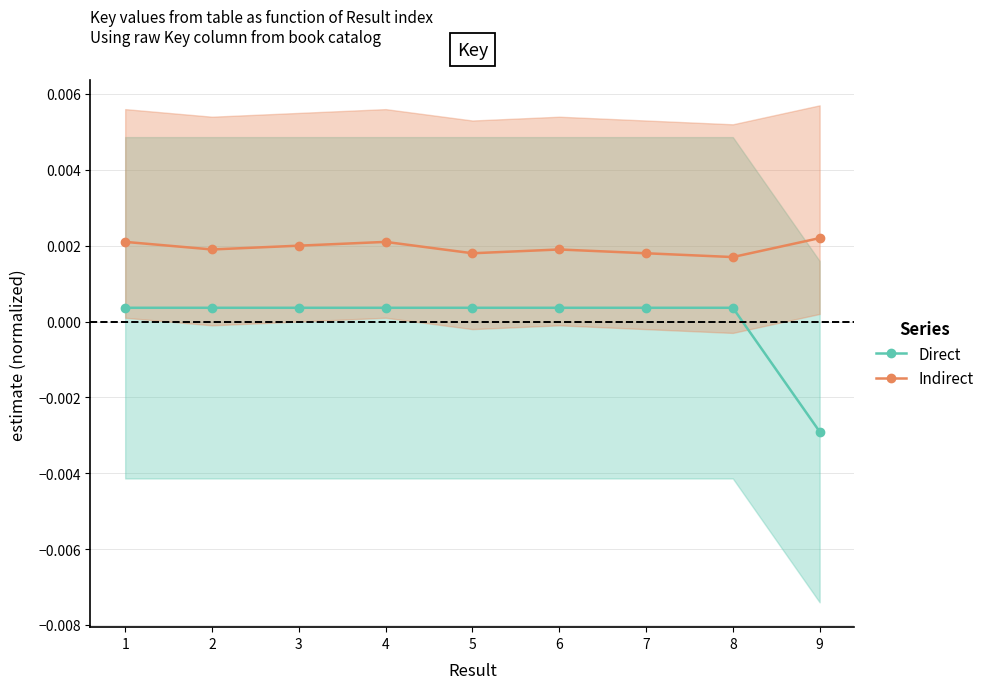

Rank the series at 8 from lowest to highest value.

Direct, Indirect